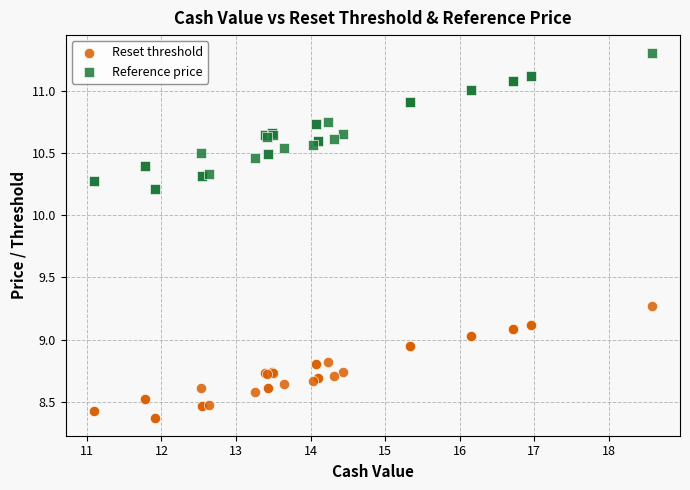

Which series has the largest Y range (max minus min)?

Reference price